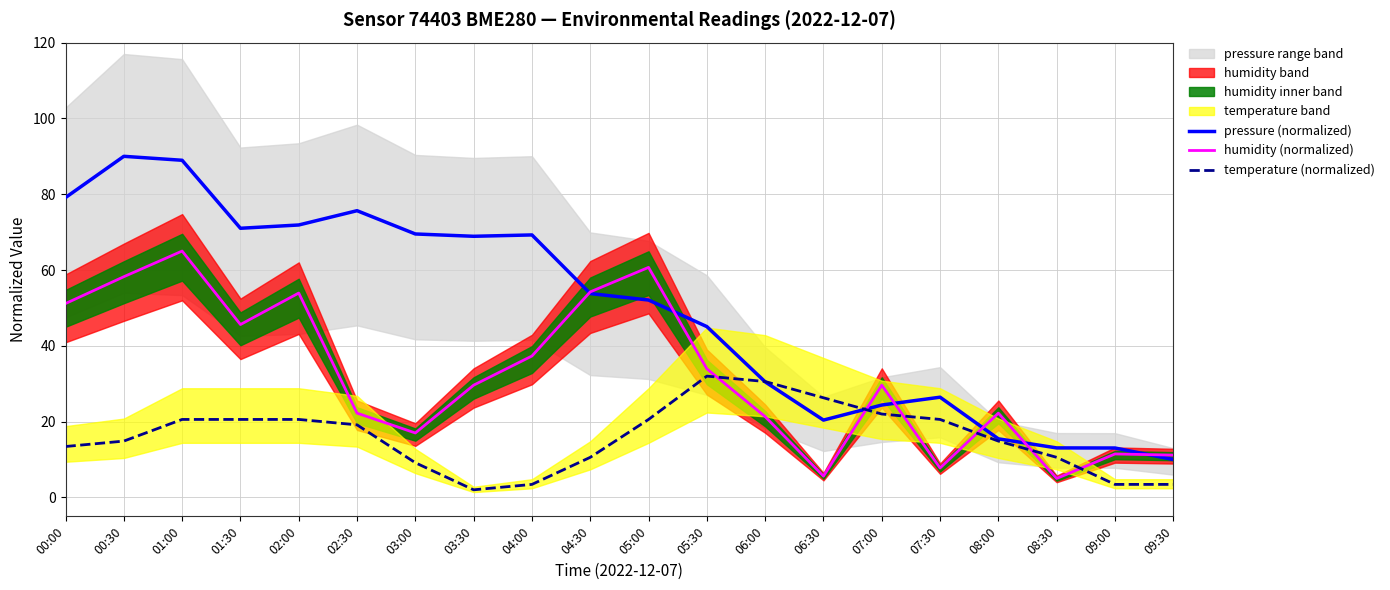

What is the approximate value of pressure (normalized) at 01:00?

89.0